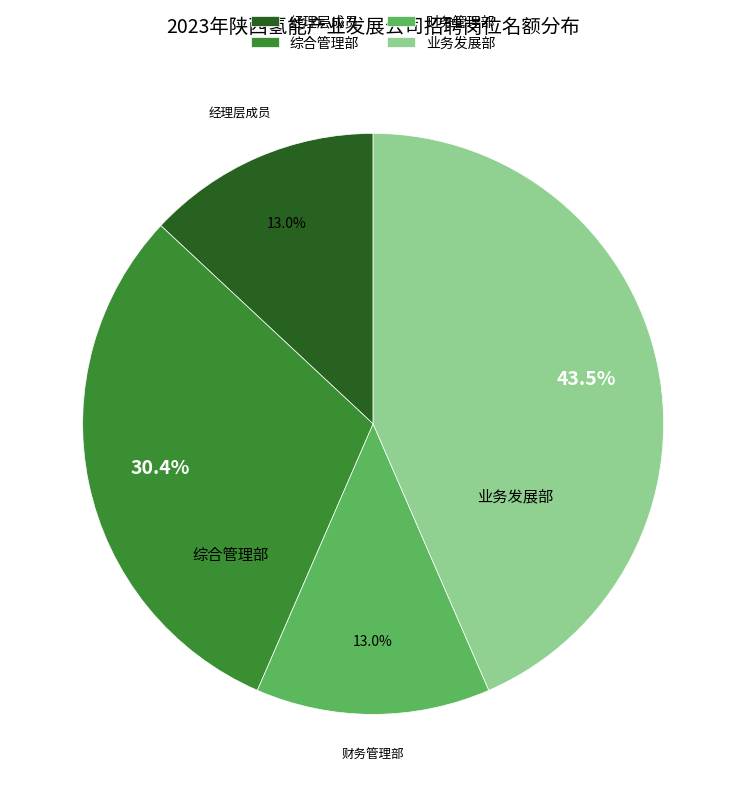

Which has a higher value, 综合管理部 or 财务管理部?

综合管理部